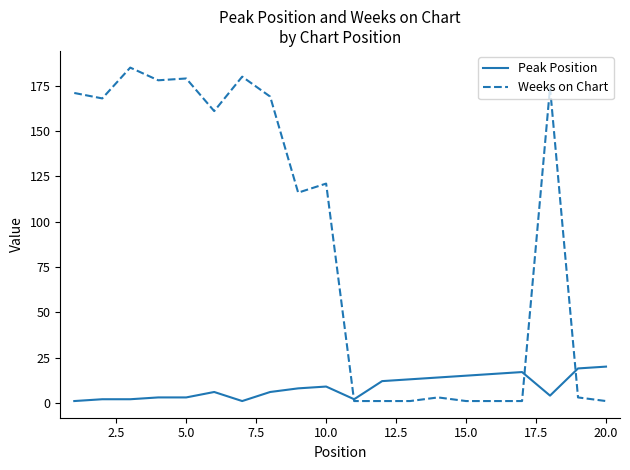

List the series in order of their peak value, lowest first.

Peak Position, Weeks on Chart